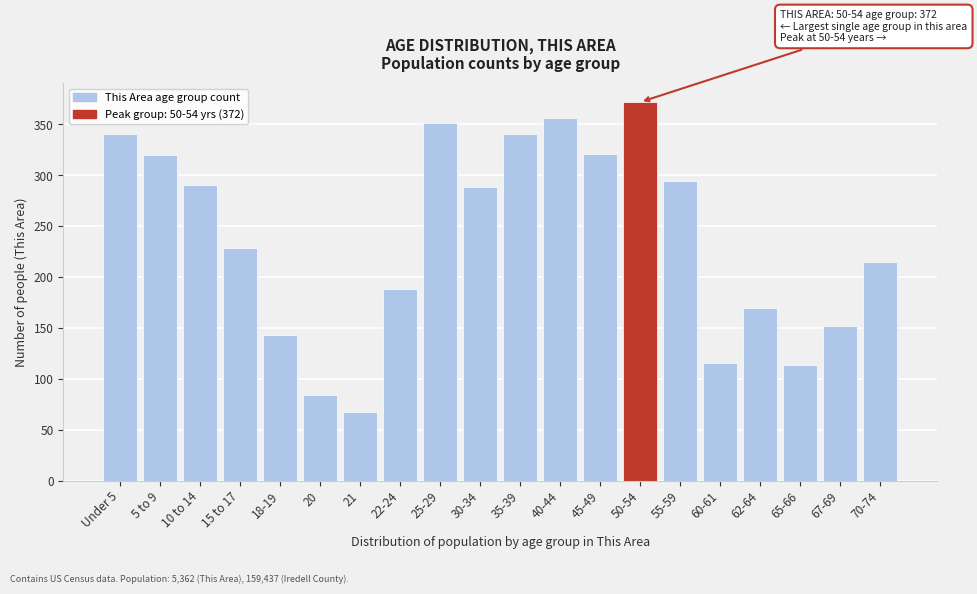

What is the change in value from Under 5 to 15 to 17?

-112